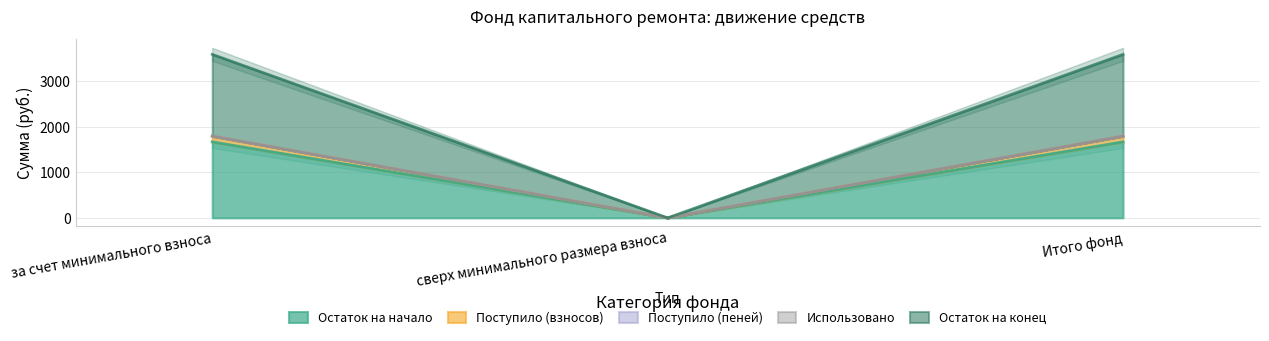

How many values in Поступило (пеней) are above zero?

2